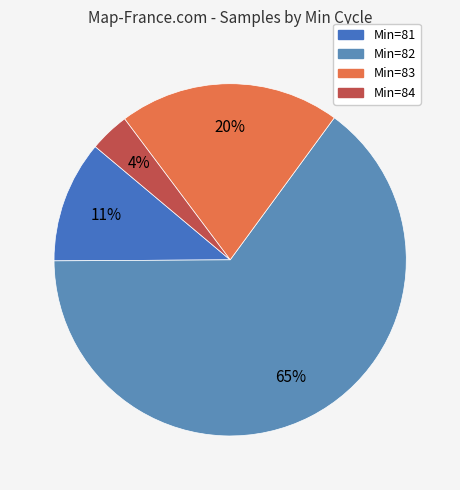

Which slice is the smallest?

Min=84